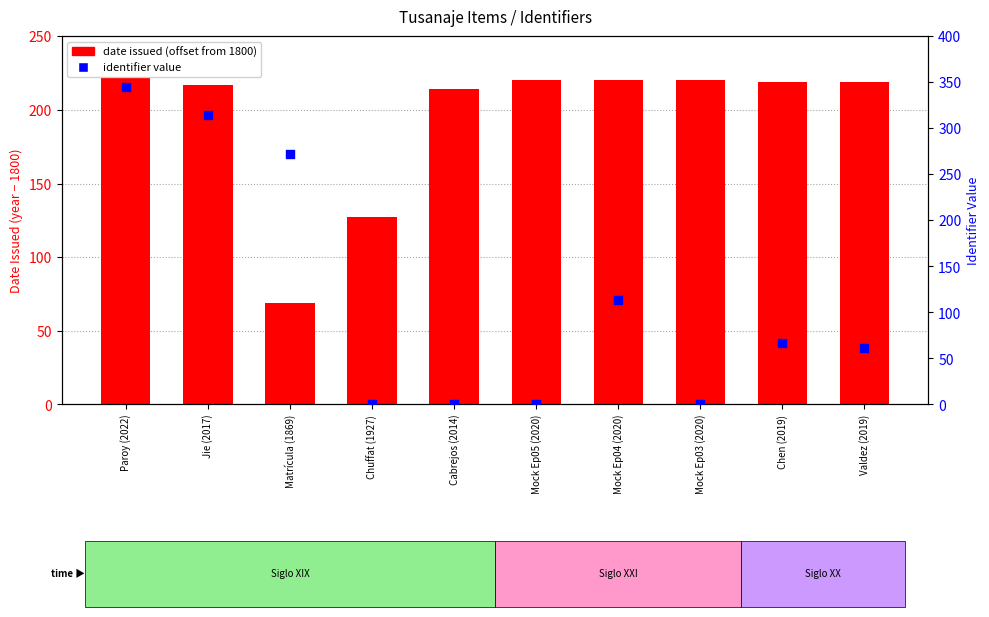

What are all the series names shown in the legend?

date issued (offset from 1800), identifier value